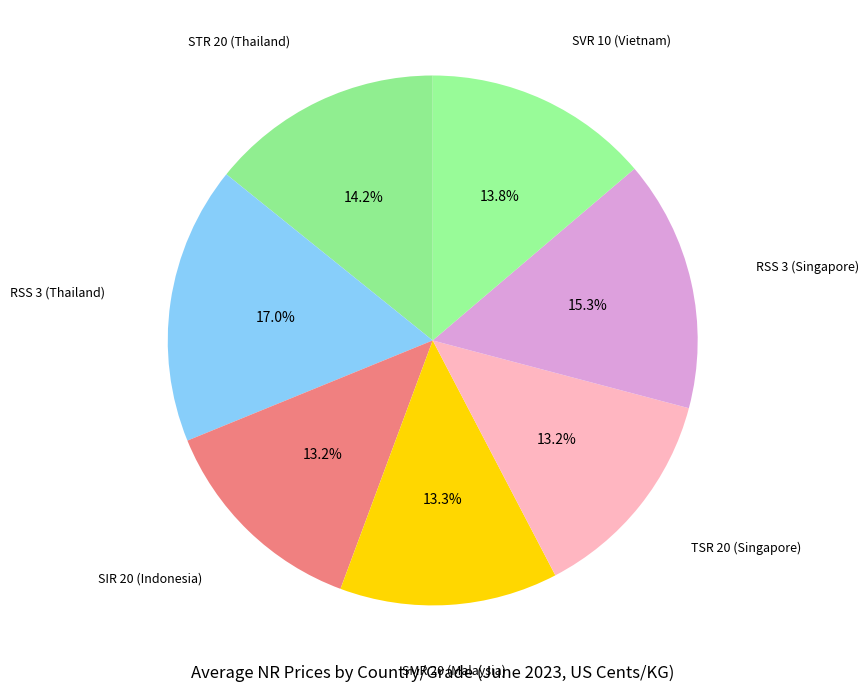

Rank the categories by value from highest to lowest.

RSS 3 (Thailand), RSS 3 (Singapore), STR 20 (Thailand), SVR 10 (Vietnam), SMR 20 (Malaysia), TSR 20 (Singapore), SIR 20 (Indonesia)